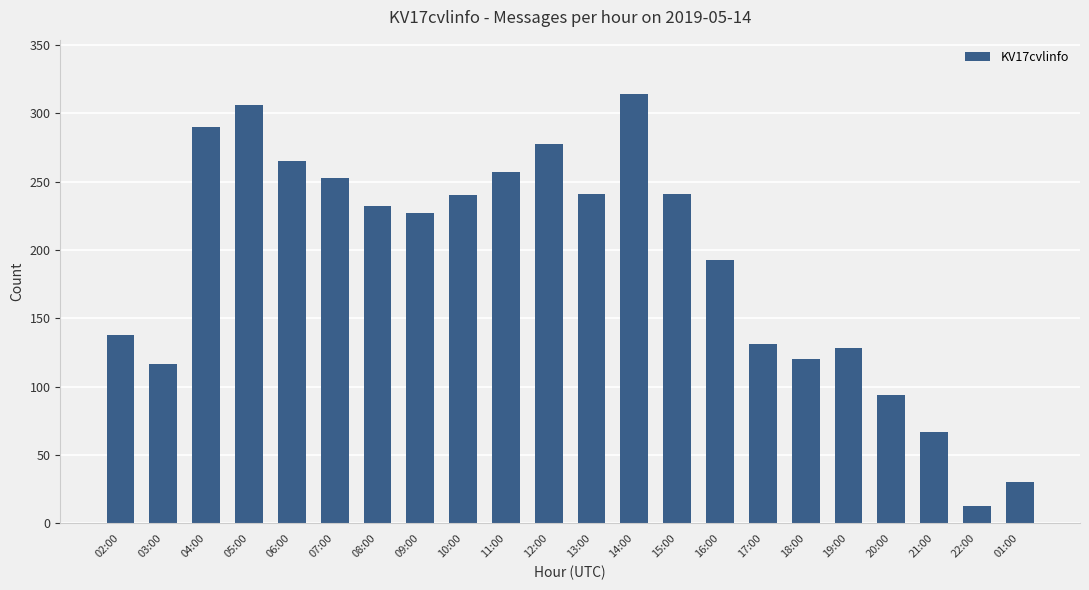

Is it true that the value at 18:00 is 77?

False